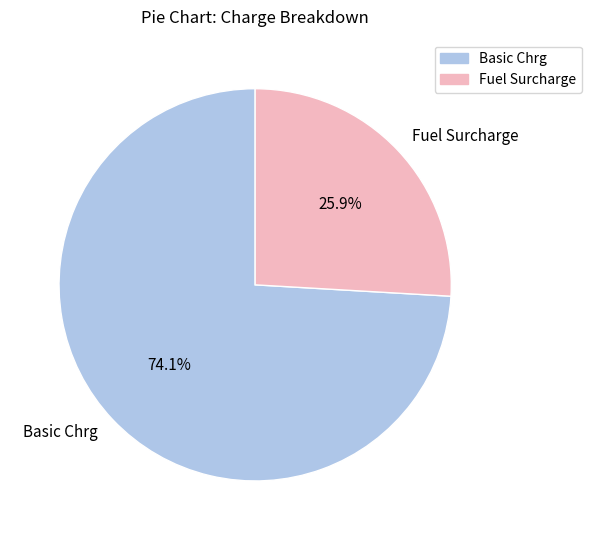

Is the sum of Fuel Surcharge and Basic Chrg greater than half?

Yes